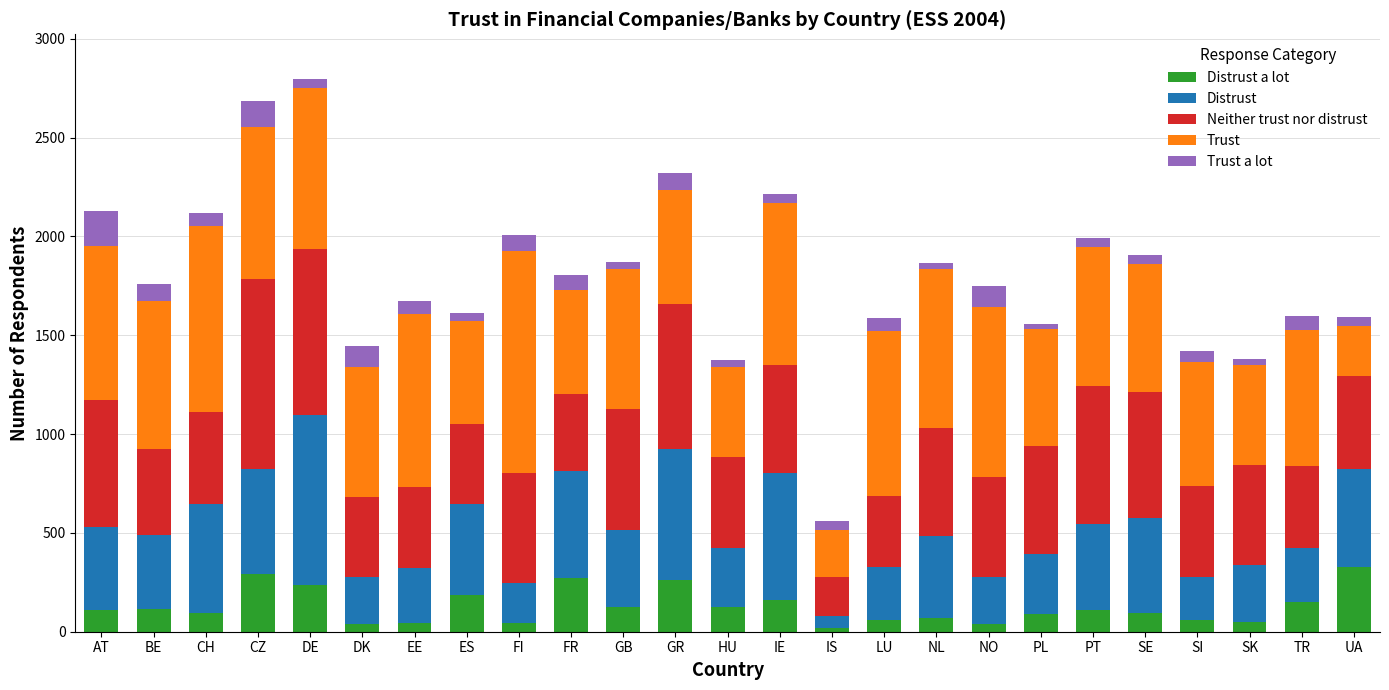

How many series are shown in this chart?

5